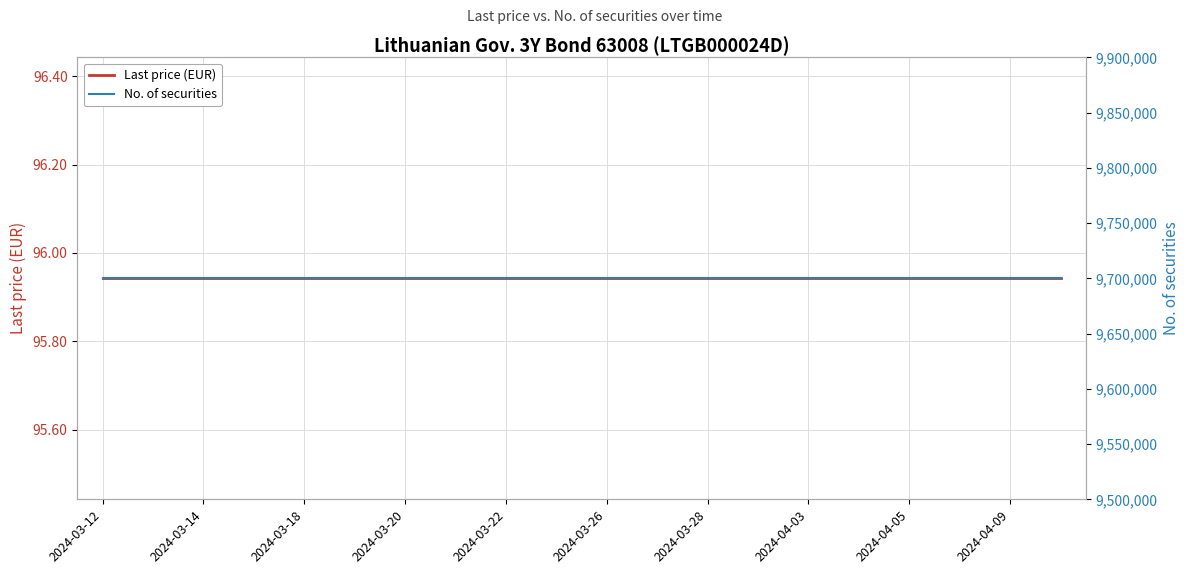

At which category is the sum across all series the highest?

2024-03-12